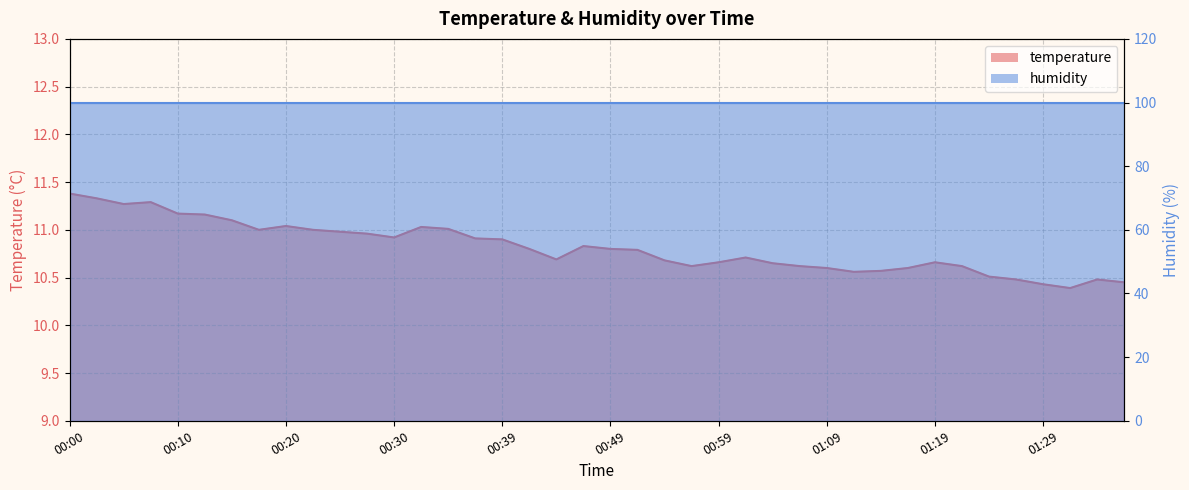

What is the change in value from 00:59 to 01:14?

-0.1